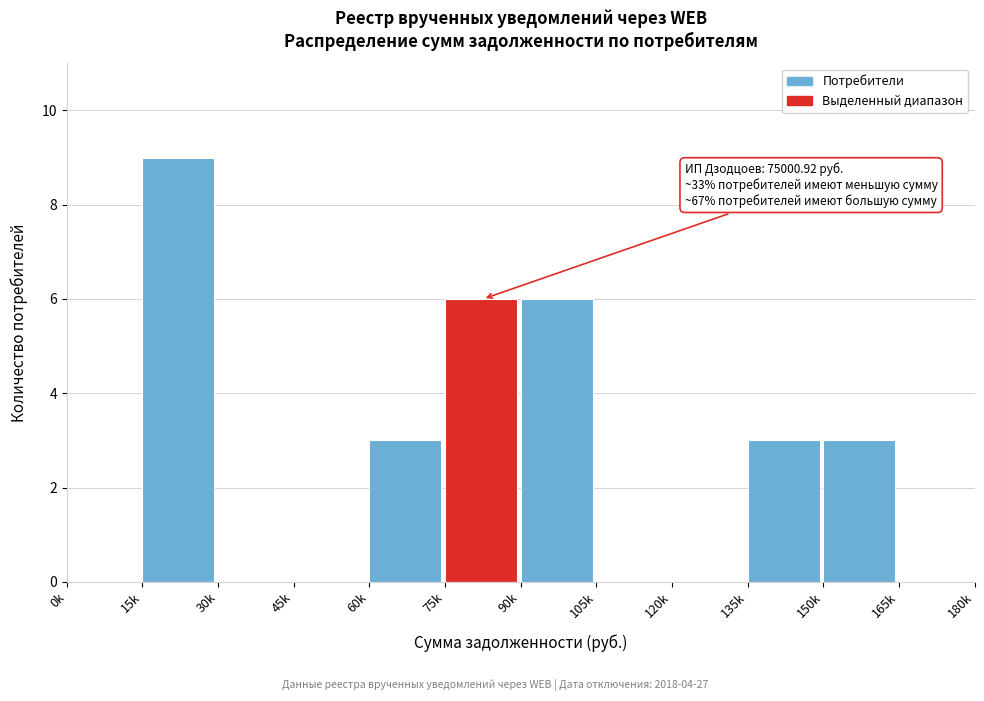

Reading left to right, list all the values displayed in this chart.

0k=0	15k=9	30k=0	45k=0	60k=3	75k=6	90k=6	105k=0	120k=0	135k=3	150k=3	165k=0